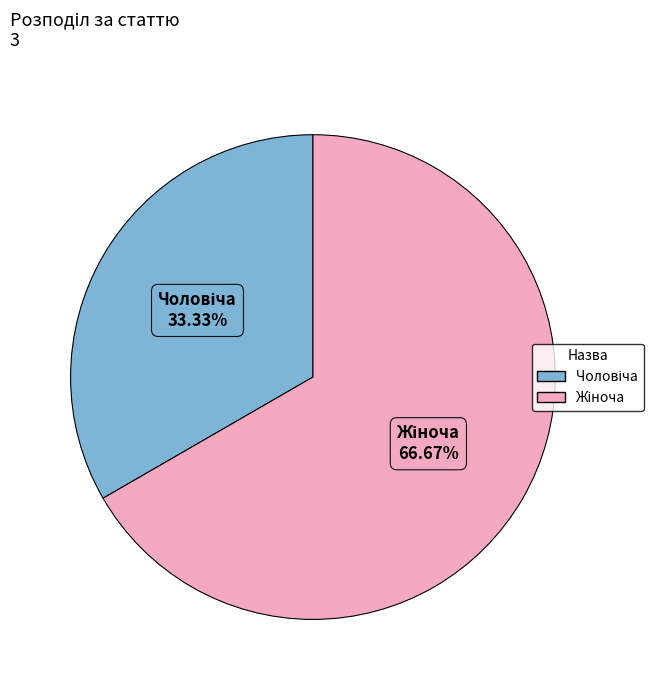

Is there a majority slice in this chart?

Yes